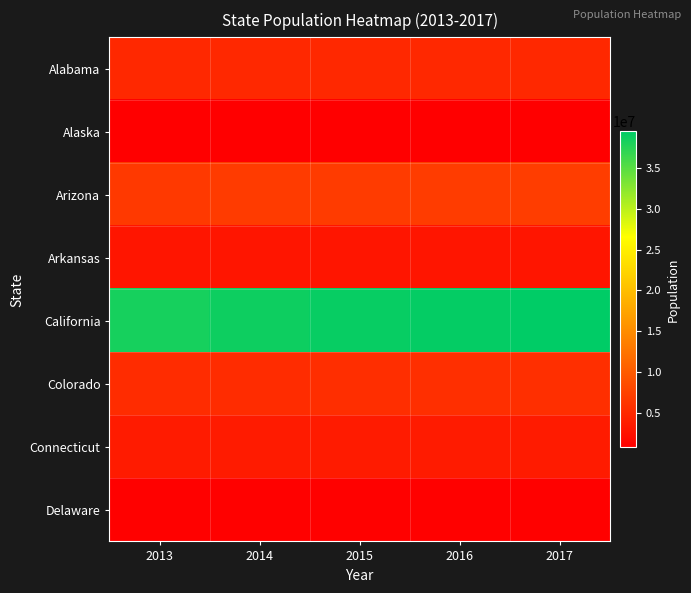

At how many categories does at least one series exceed 24717845?

5